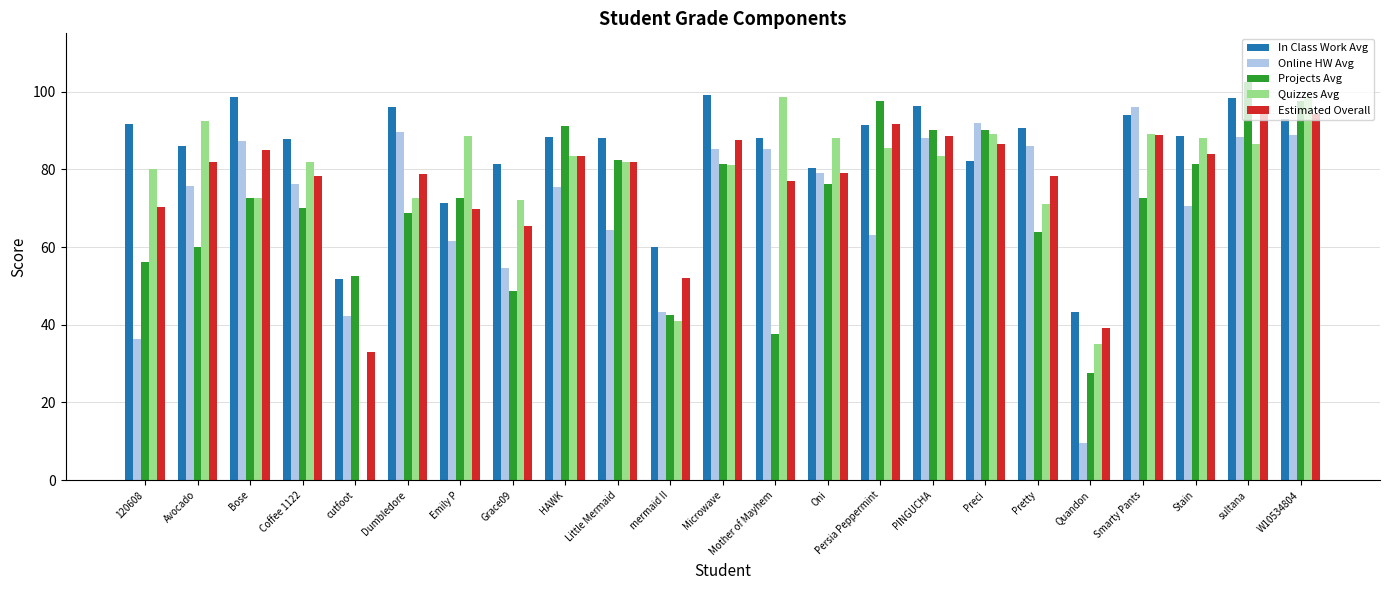

How many groups of bars are there?

23